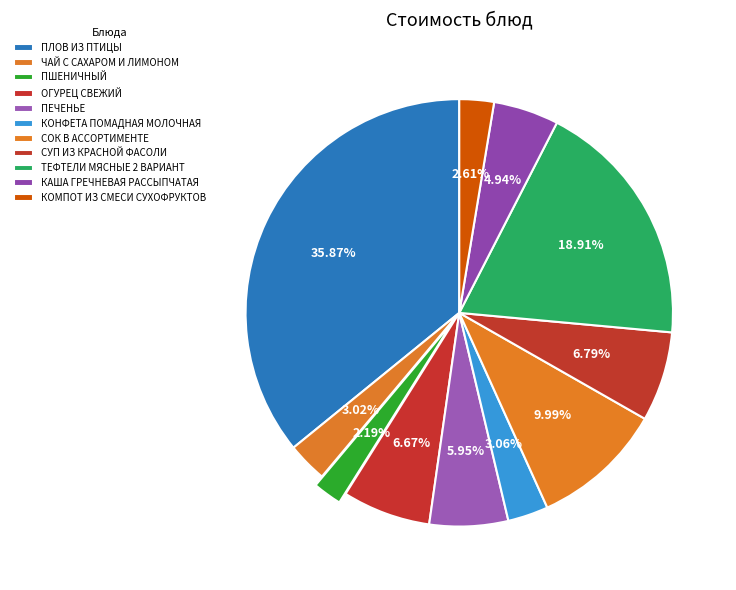

How many slices are in this pie chart?

11